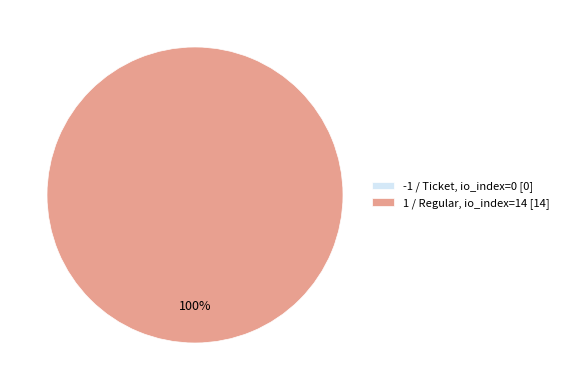

What is the change in value from -1 (Ticket) to 1 (Regular)?

+14